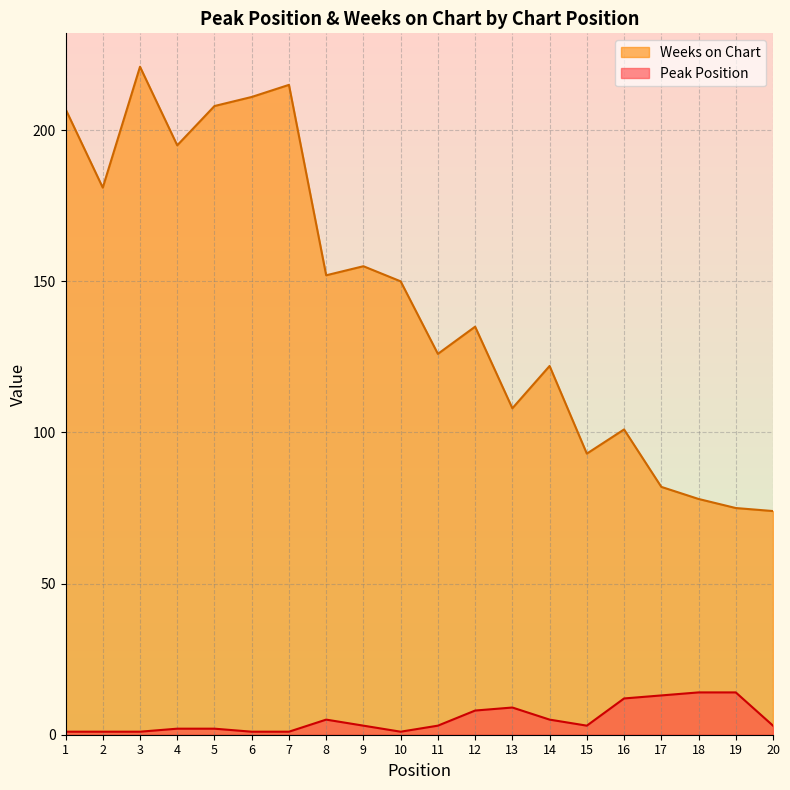

Reading left to right, extract all data points from this chart.

Peak Position: 1=1	2=1	3=1	4=2	5=2	6=1	7=1	8=5	9=3	10=1	11=3	12=8	13=9	14=5	15=3	16=12	17=13	18=14	19=14	20=3
Weeks on Chart: 1=207	2=181	3=221	4=195	5=208	6=211	7=215	8=152	9=155	10=150	11=126	12=135	13=108	14=122	15=93	16=101	17=82	18=78	19=75	20=74